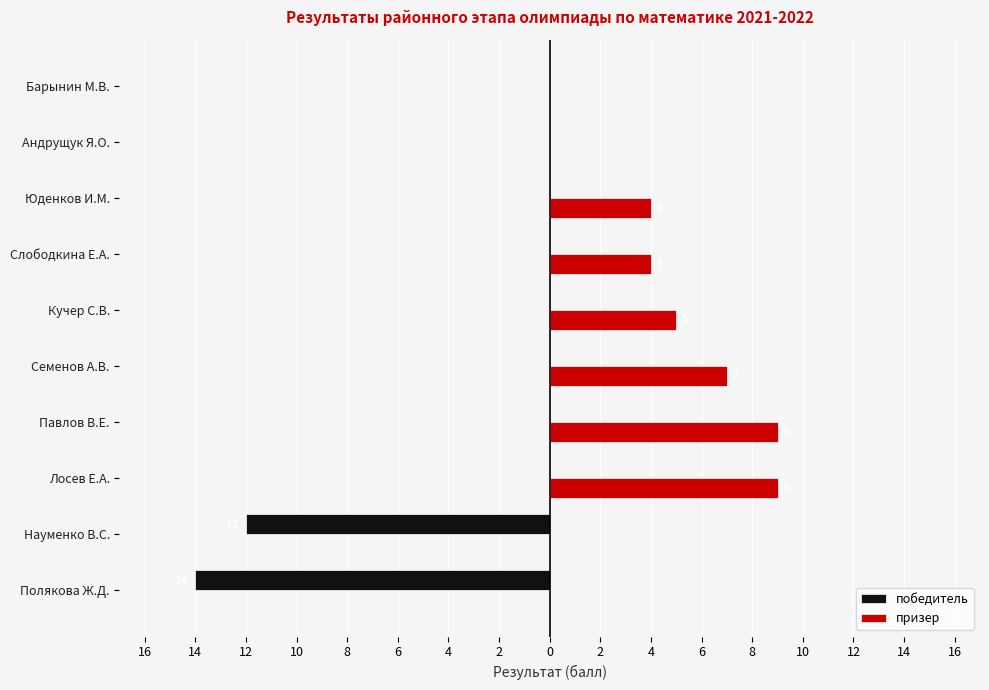

What are all the series names shown in the legend?

победитель, призер